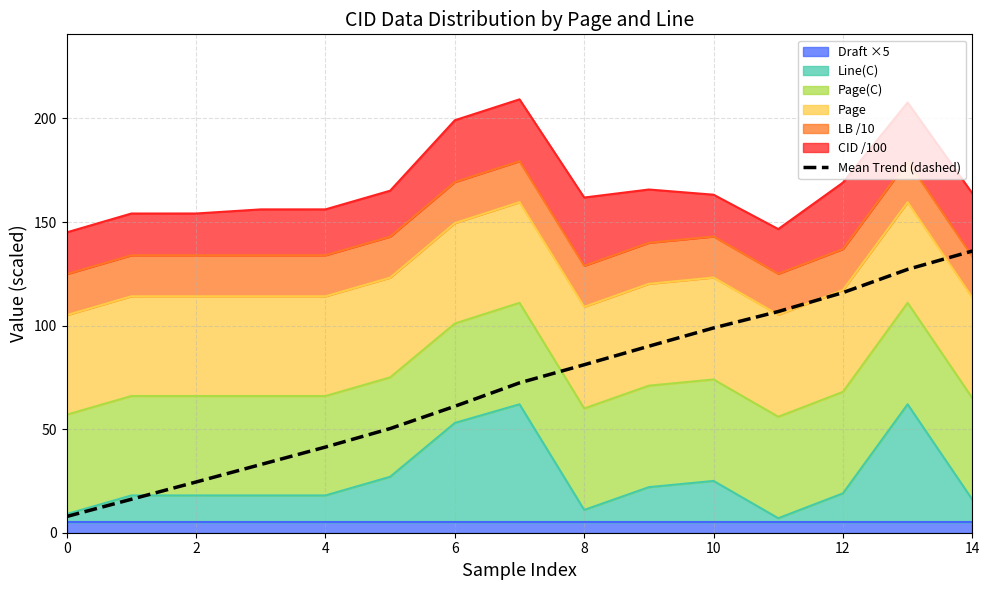

Is it true that the value at 10 is 22.5?

False